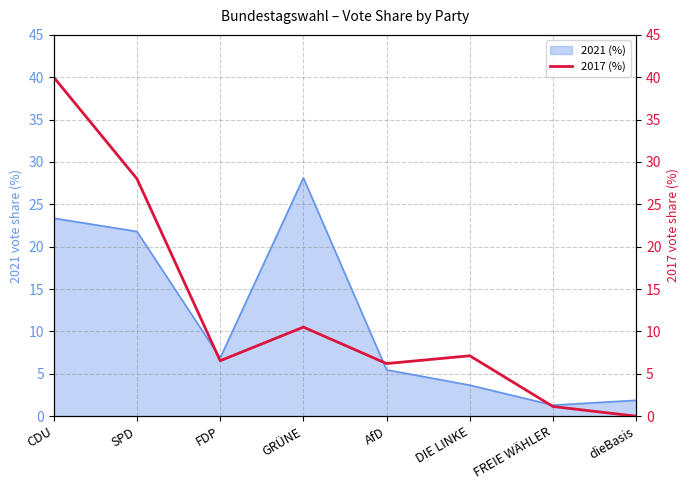

How many data points are less than 7?

4